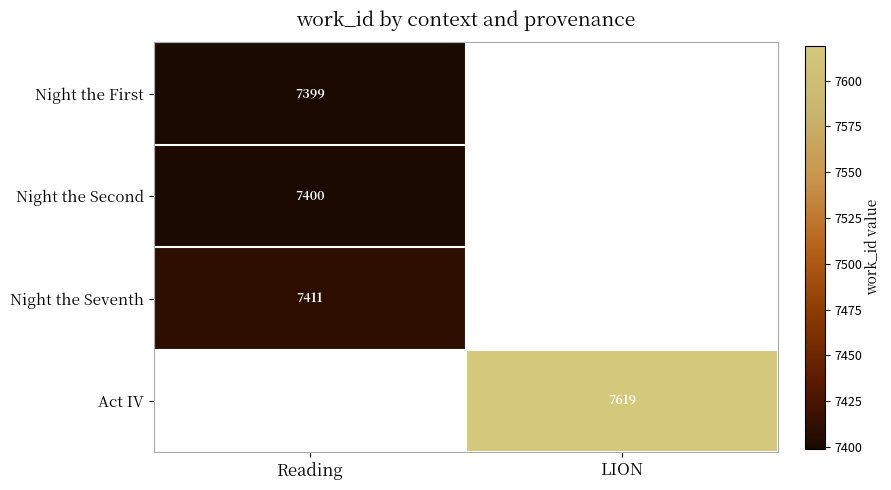

What is the minimum value shown in the chart?

7399.0